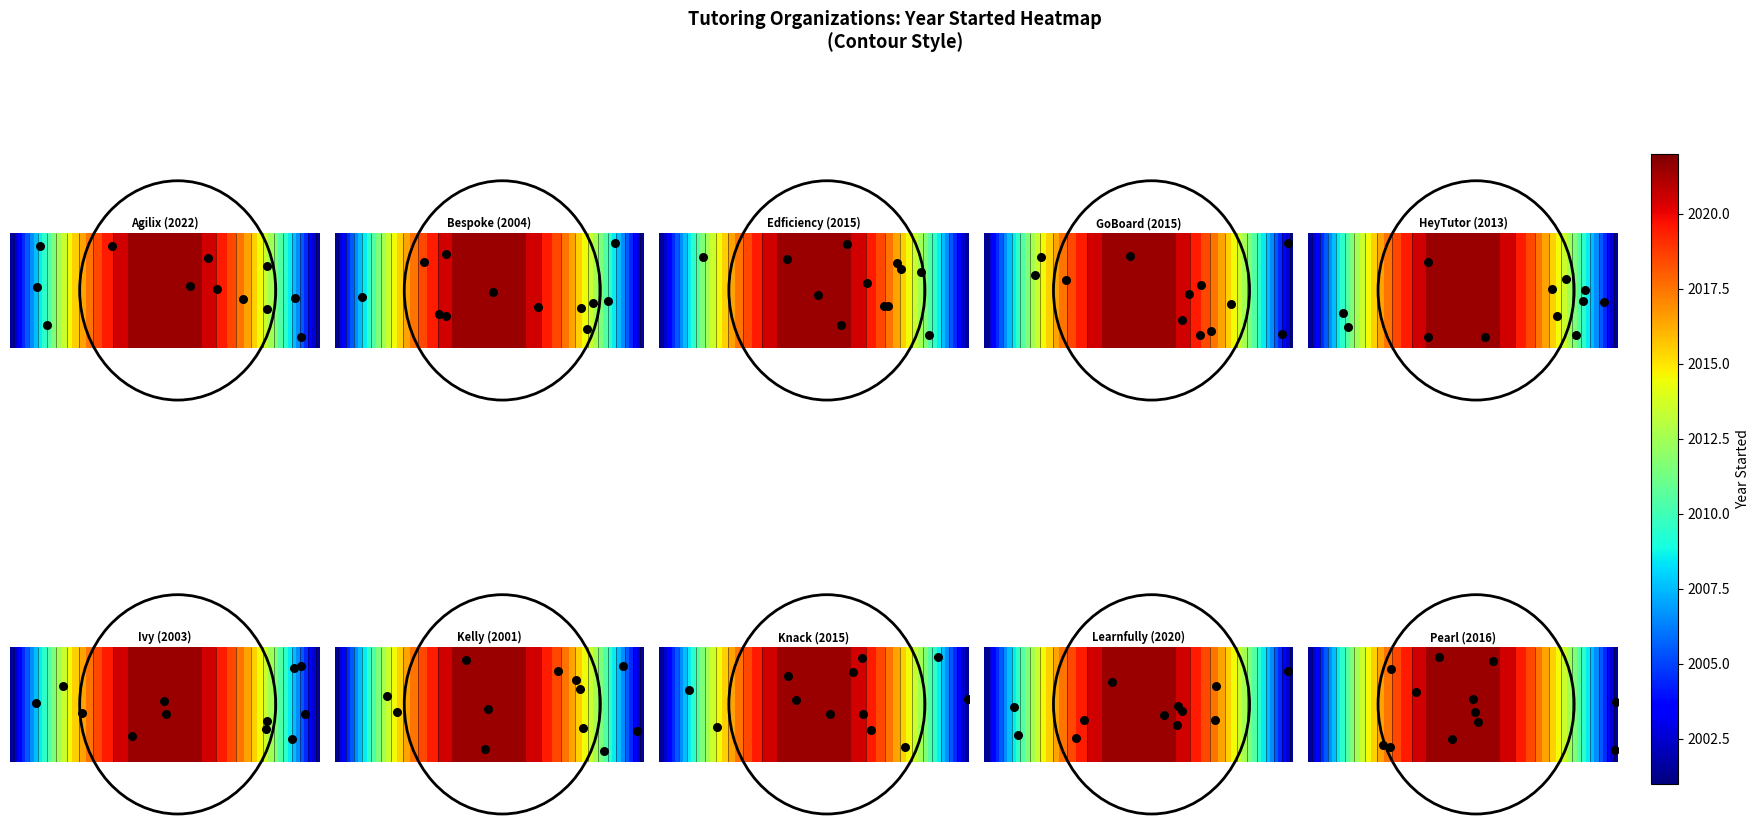

What is the difference between the Edficiency values at 6 and 2?

1.3